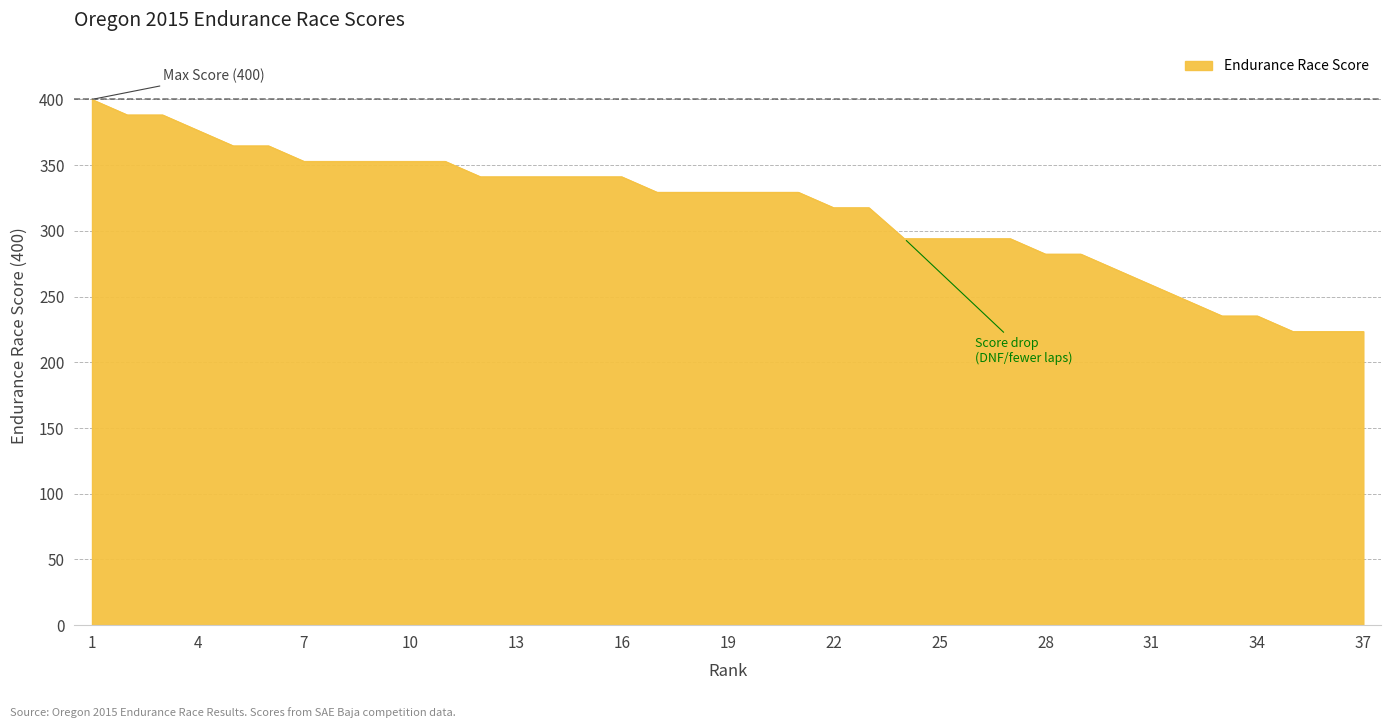

What is the greatest value displayed?

400.0